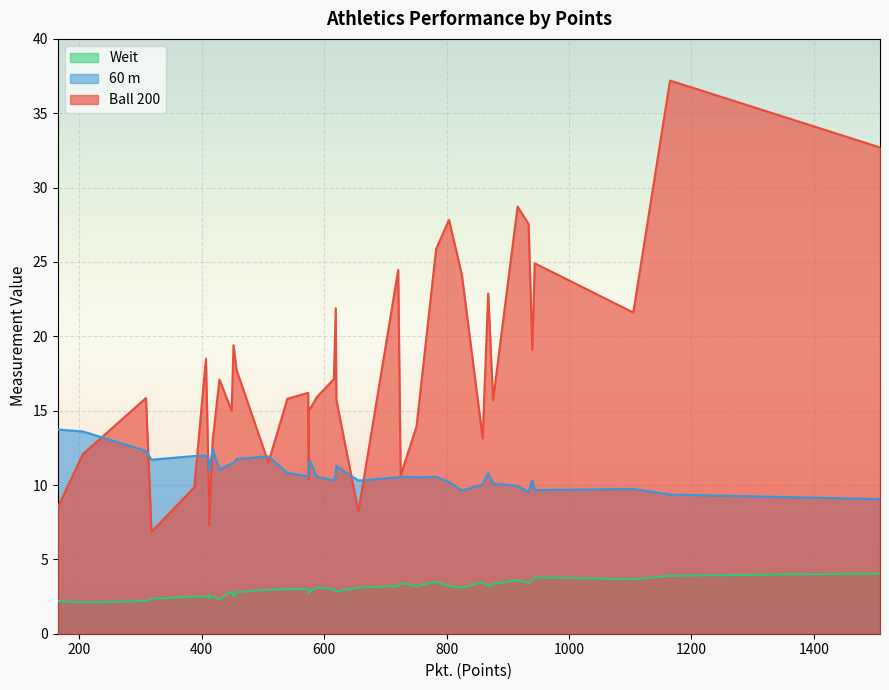

How many interior local peaks does the Ball 200 series have?

11